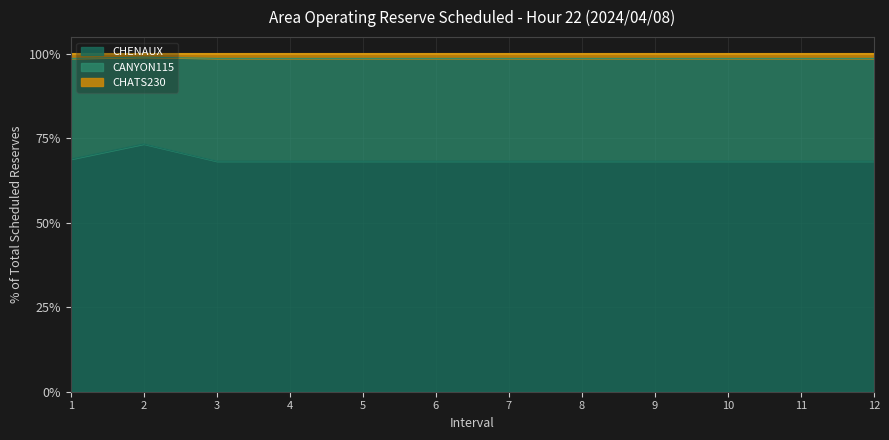

Which label corresponds to the largest value in the chart?

2